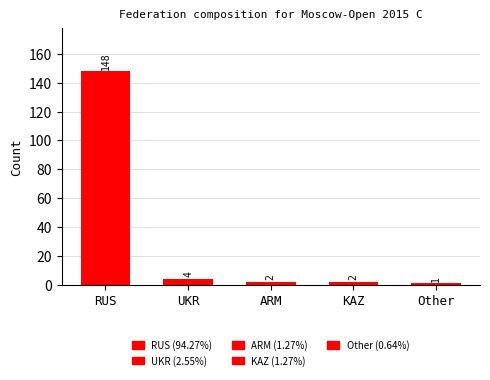

Is it true that the value at RUS is 148?

True